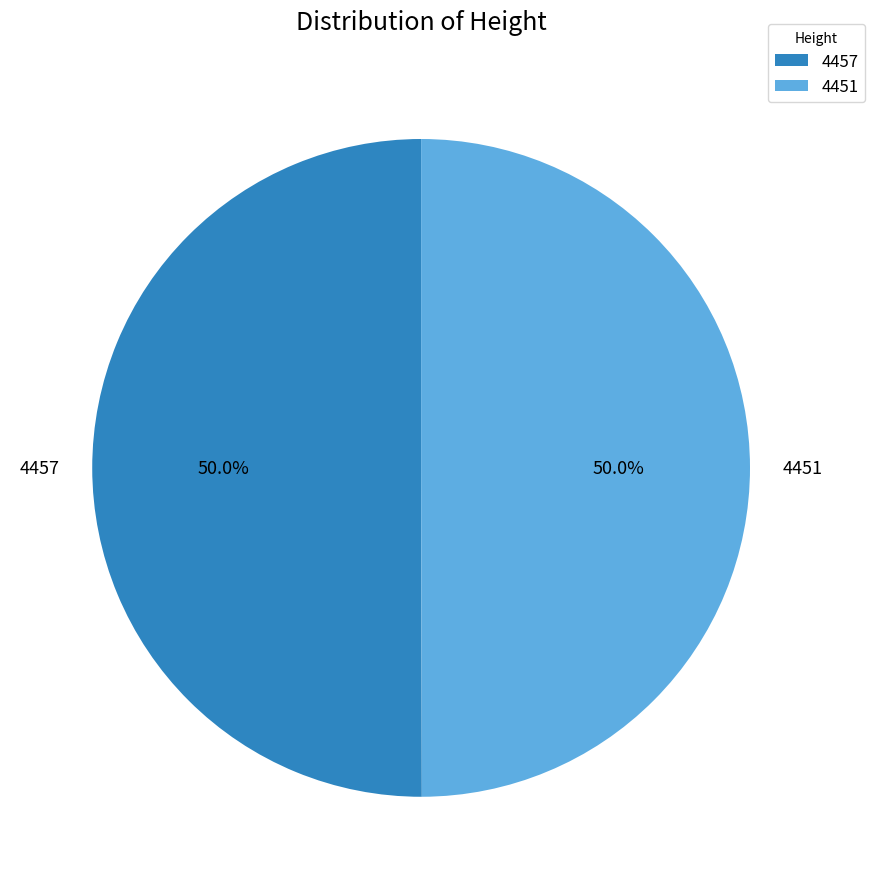

What portion of the pie excludes 4451?

50.0%